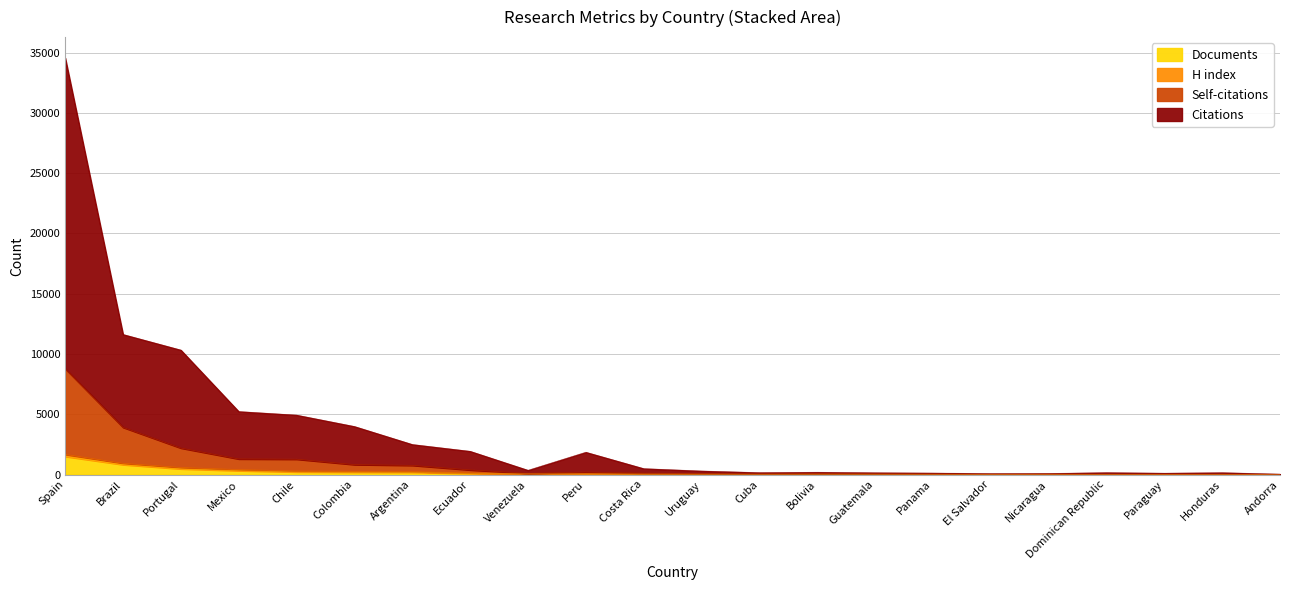

What is the approximate value of Self-citations at Dominican Republic, to the nearest 10?

20